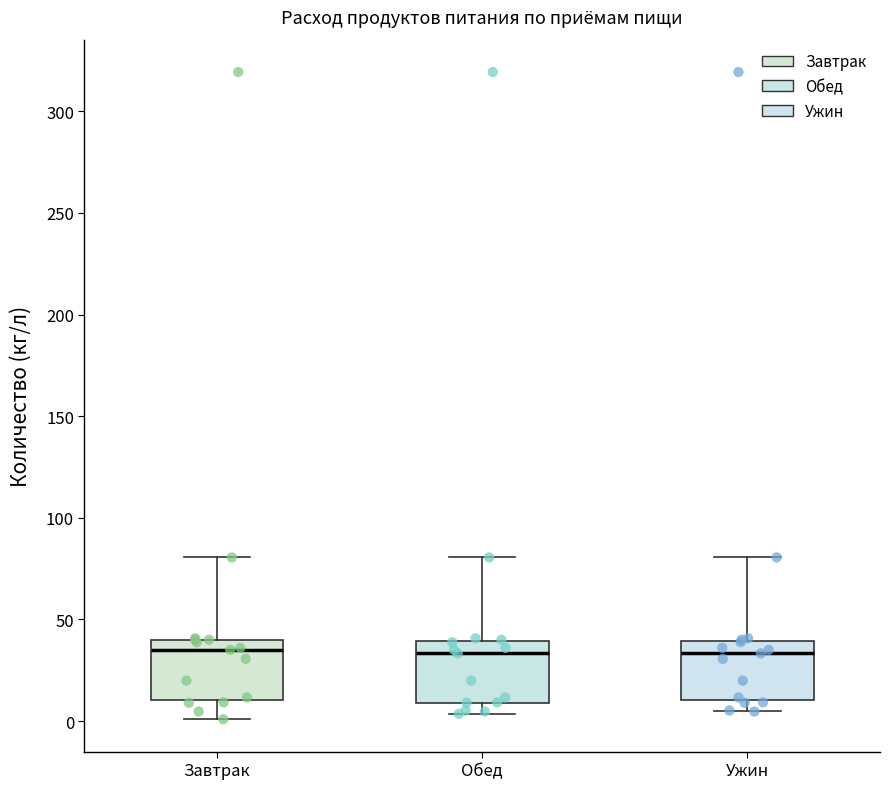

Reading left to right, read every box against the y-axis: the position of its median line, the range the box covers, and the ends of its whiskers. The values are not printed on the chart, so give them approximately, as read against the axis.

Завтрак: median 35, box 10 to 40, whiskers 0 to 80
Обед: median 35, box 10 to 40, whiskers 5 to 80
Ужин: median 35, box 10 to 40, whiskers 5 to 80